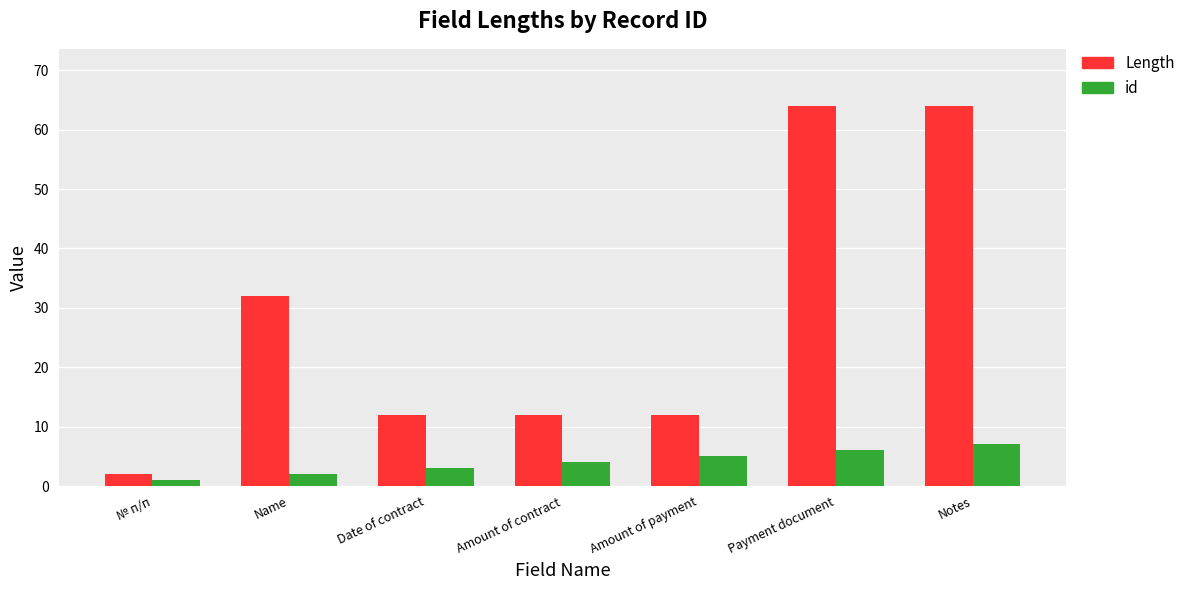

Which series has the widest spread of values?

Length